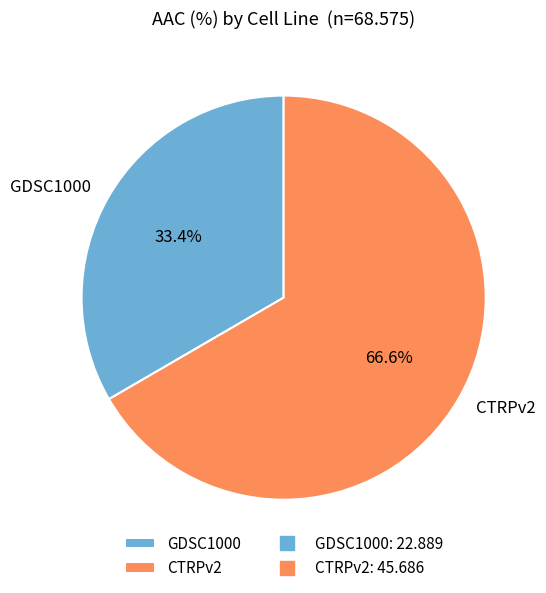

What portion of the pie excludes GDSC1000?

66.6%